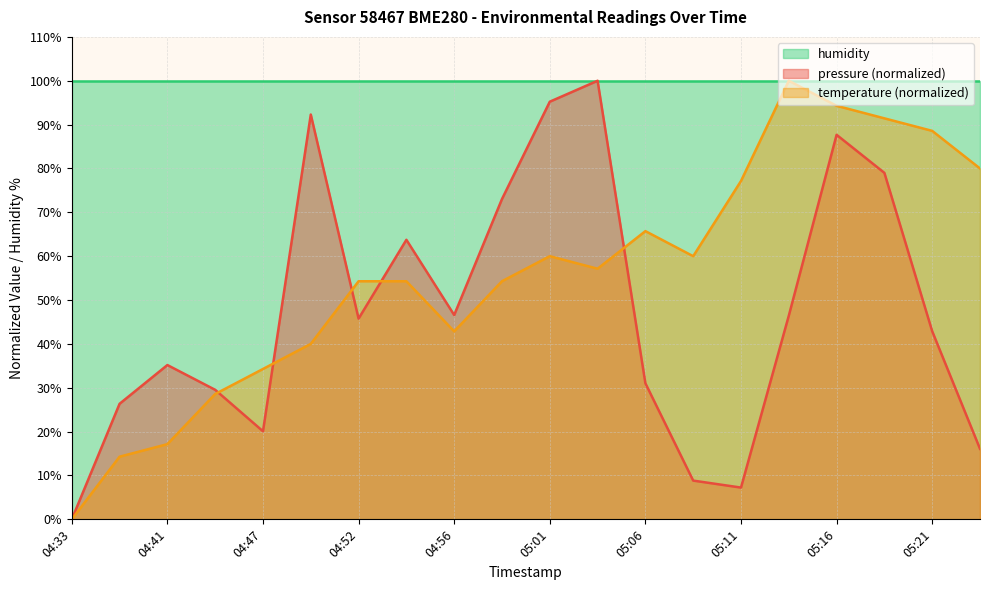

List the series in order of their overall mean, highest first.

humidity, temperature (normalized), pressure (normalized)